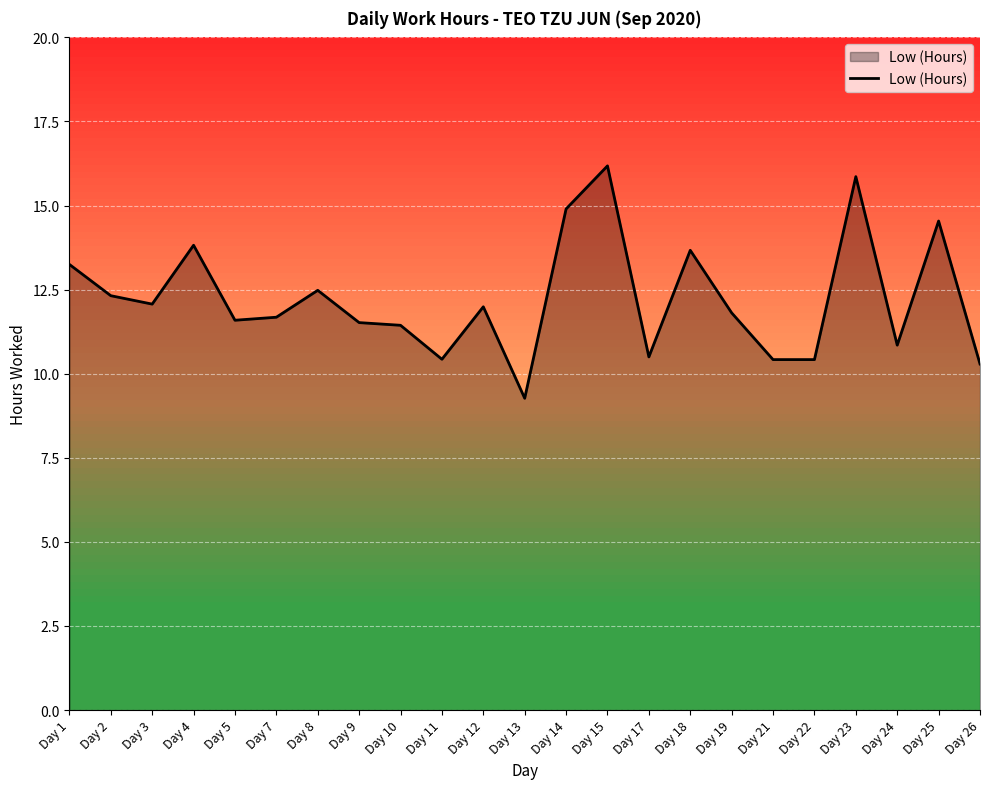

Is it true that the value at Day 11 is 17.1?

False